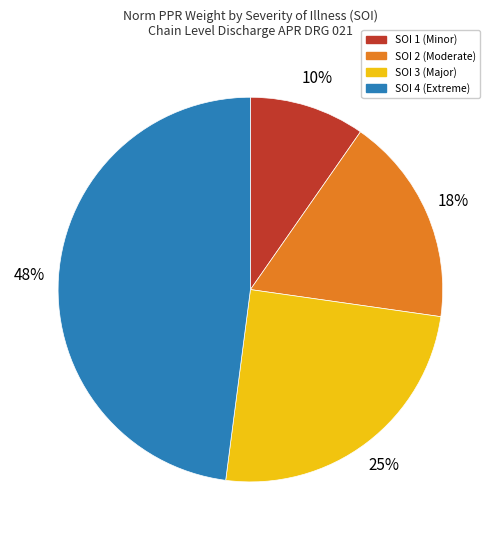

Count the number of slices in the pie.

4